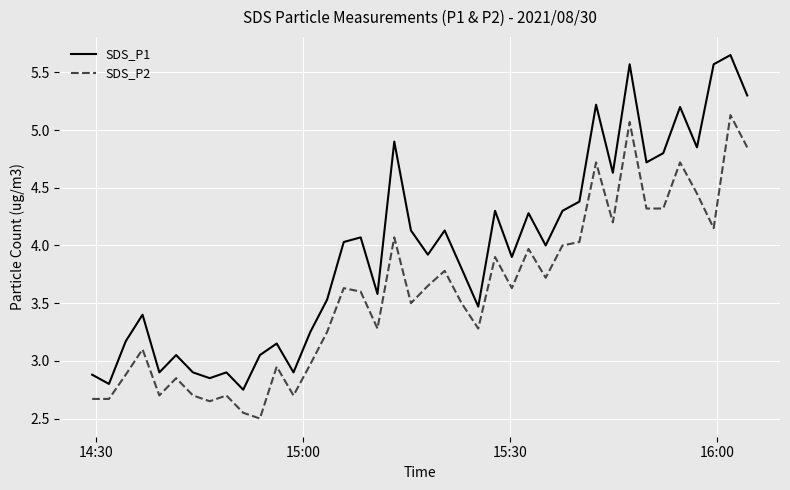

Is this an area chart (filled region under the line)?

No